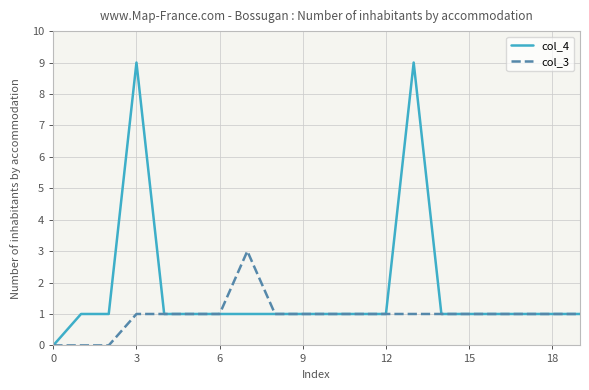

Which series has the largest total across all categories?

col_4